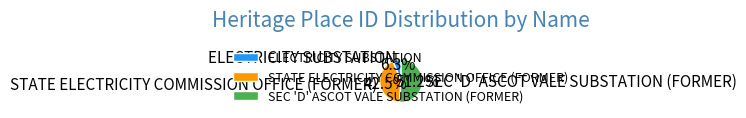

Which slice represents more than half of the pie?

SEC 'D' ASCOT VALE SUBSTATION (FORMER)